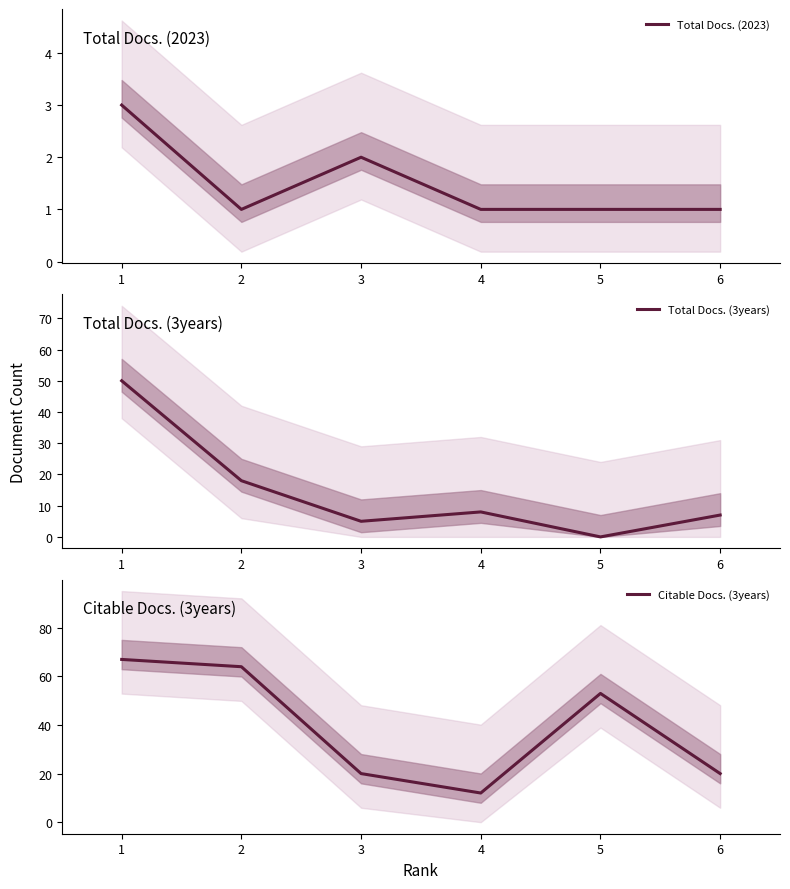

Which has a higher value, 2 or 1?

1